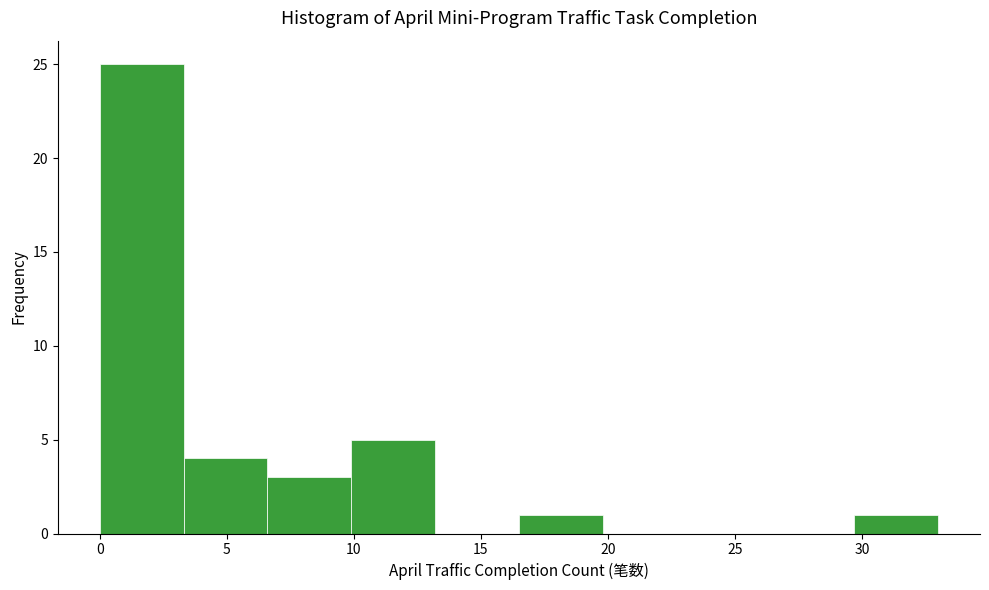

Reading left to right, transcribe this chart: for each bar, give the range it covers on the x-axis and its height. Neither the bar edges nor the heights are printed on the chart, so give them approximately, as read against the axes.

0.0 to 3.3: 25
3.3 to 6.6: 4
6.6 to 9.9: 3
9.9 to 13.2: 5
13.2 to 16.5: 0
16.5 to 19.8: 1
19.8 to 23.1: 0
23.1 to 26.4: 0
26.4 to 29.7: 0
29.7 to 33.0: 1